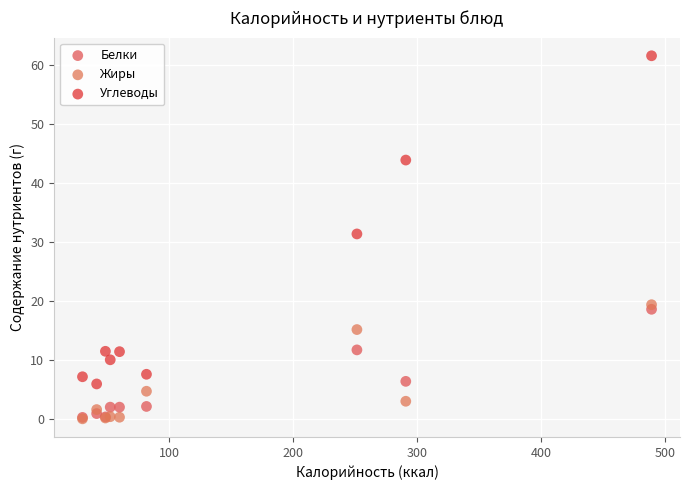

What are all the series names shown in the legend?

Белки, Жиры, Углеводы